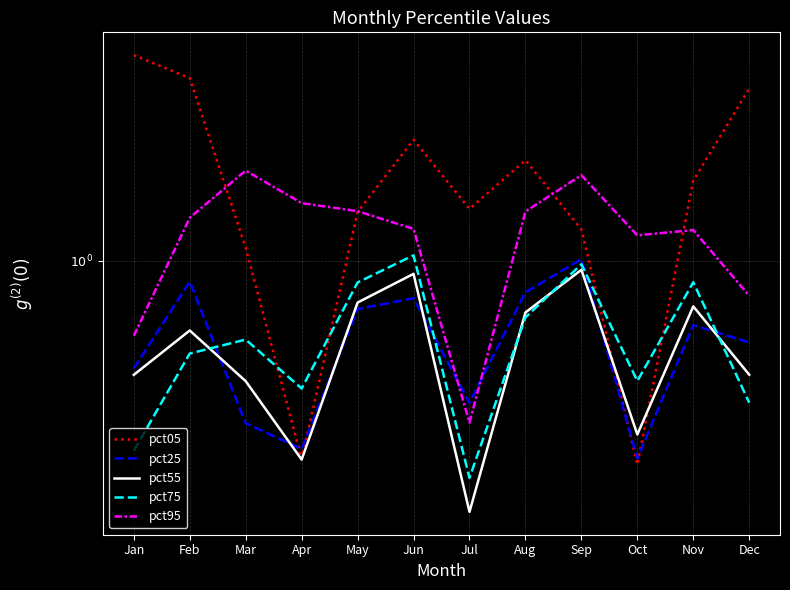

At which category is the sum across all series the highest?

Feb